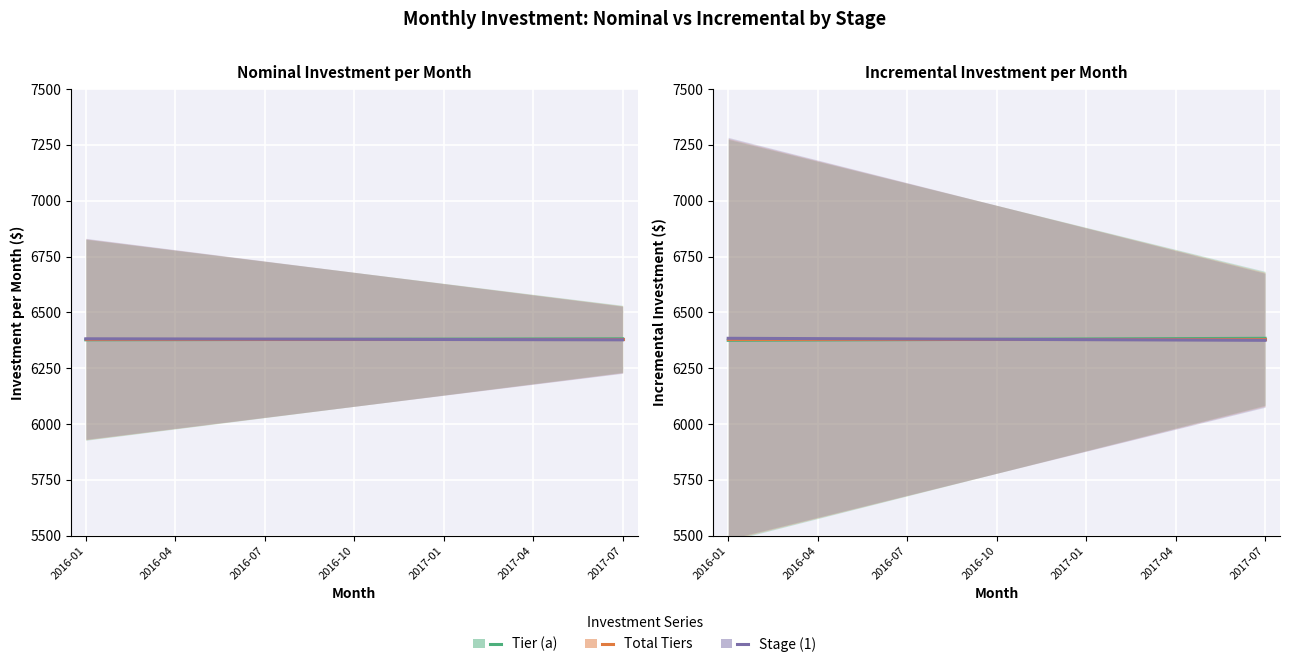

At which label does Stage (1) first exceed 6379?

2016-01